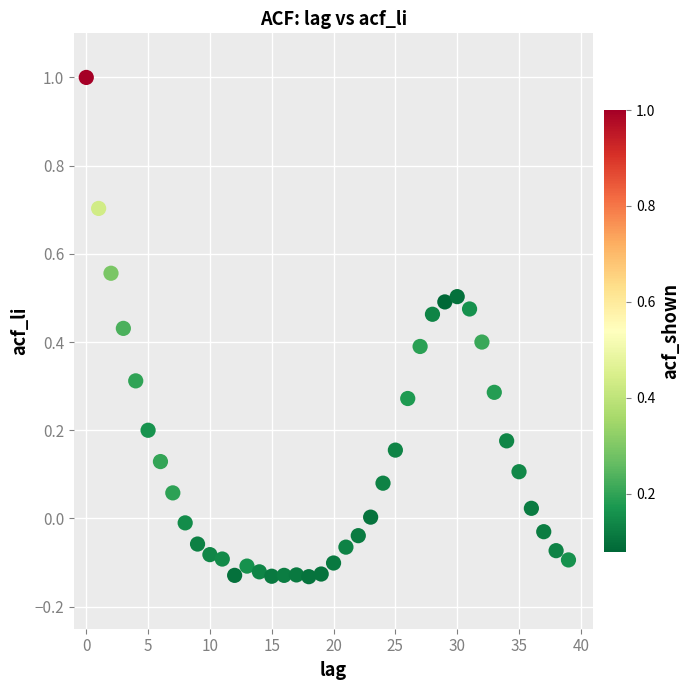

What is the range of Y values (max minus min)?

1.1